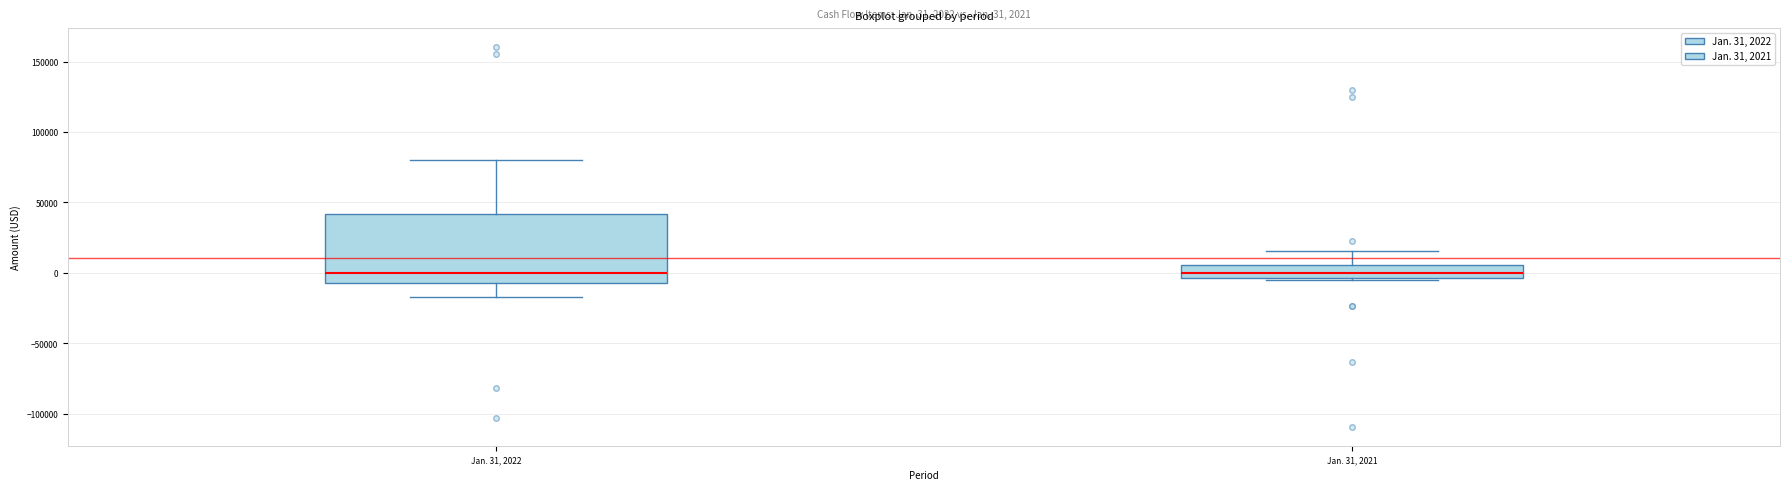

Which box is the tallest, from its lower edge to its upper edge?

Jan. 31, 2022